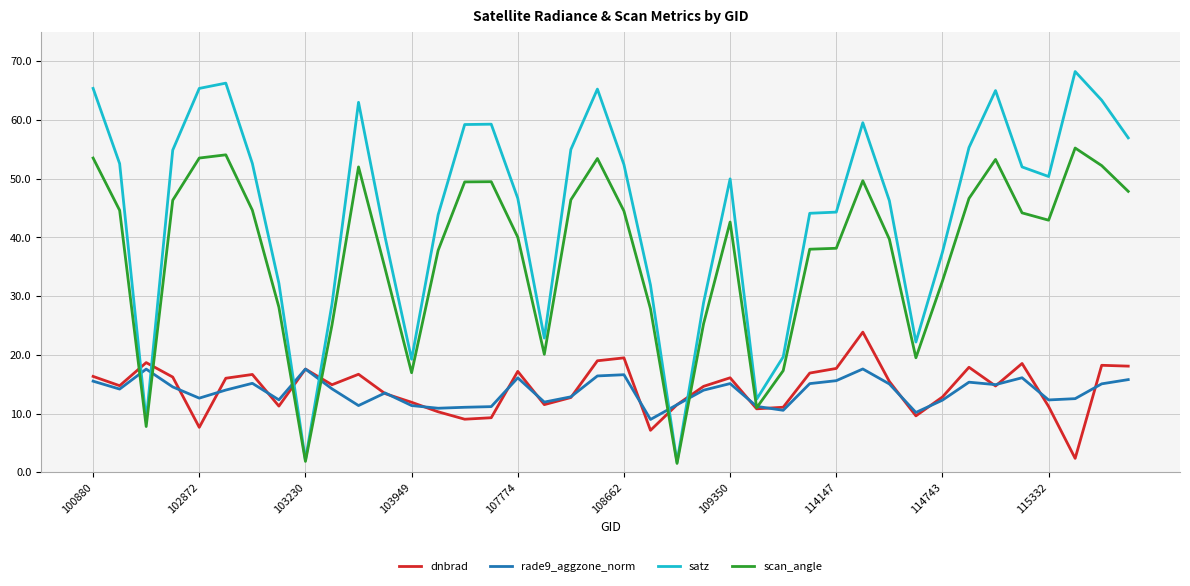

Which series has the widest spread of values?

satz